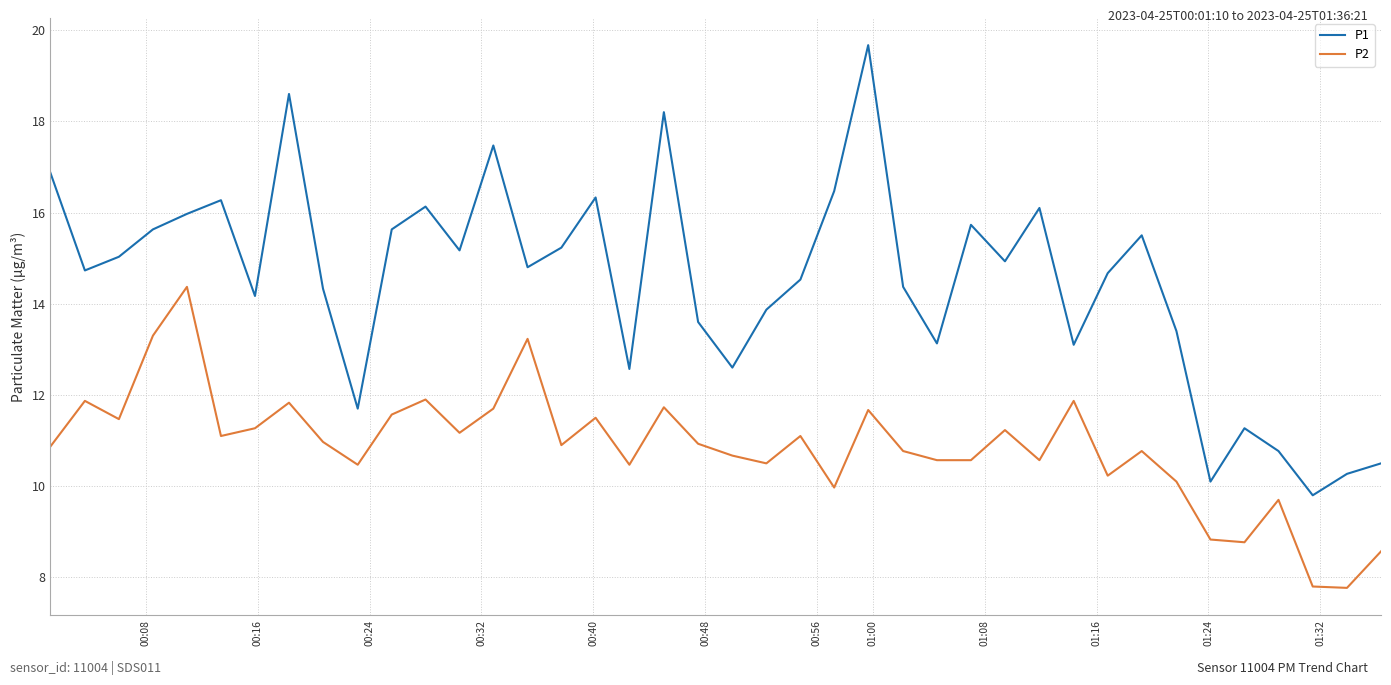

List the series in order of their peak value, highest first.

P1, P2